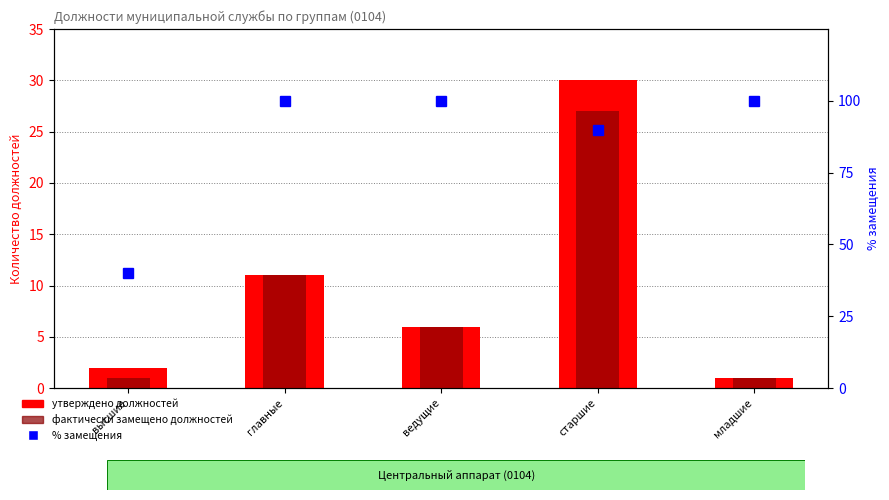

How many data points in утверждено должностей are above 6?

2